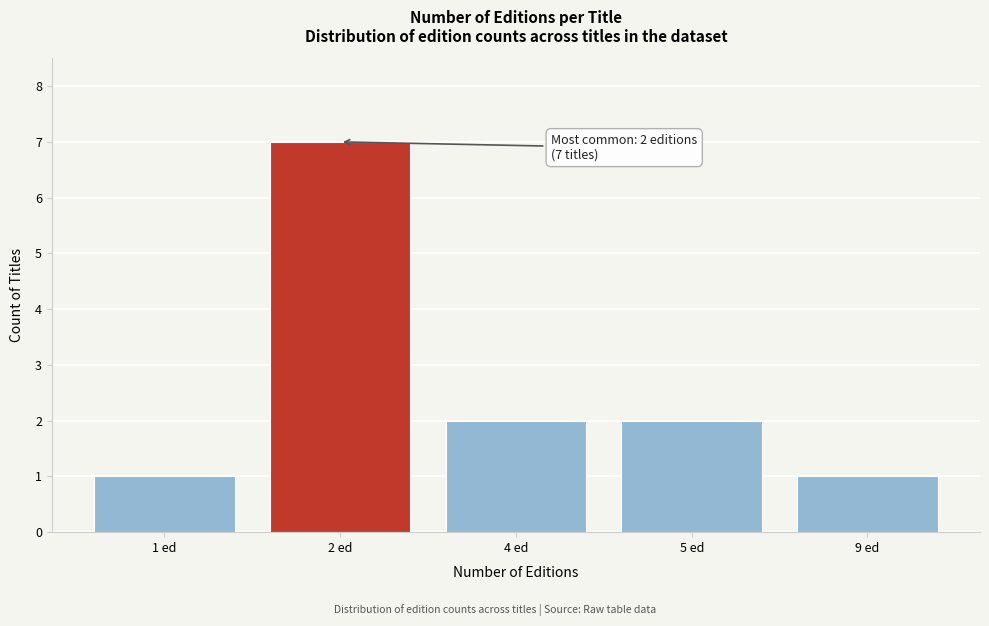

Reading left to right, list all the values displayed in this chart.

1	7	2	2	1